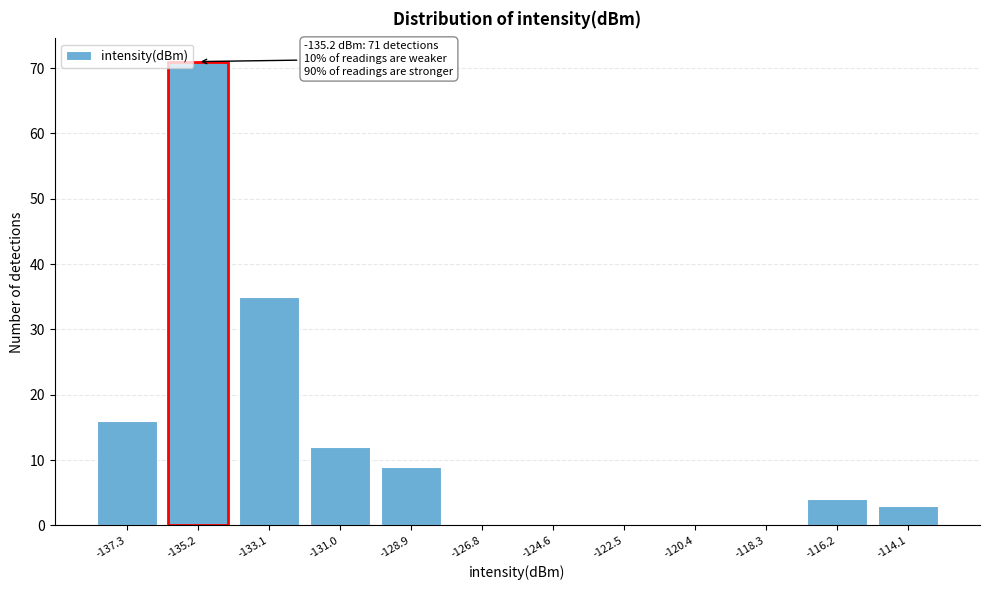

Reading left to right, what are all the values shown in this chart?

-137.3=16	-135.2=71	-133.1=35	-131.0=12	-128.9=9	-126.8=0	-124.6=0	-122.5=0	-120.4=0	-118.3=0	-116.2=4	-114.1=3